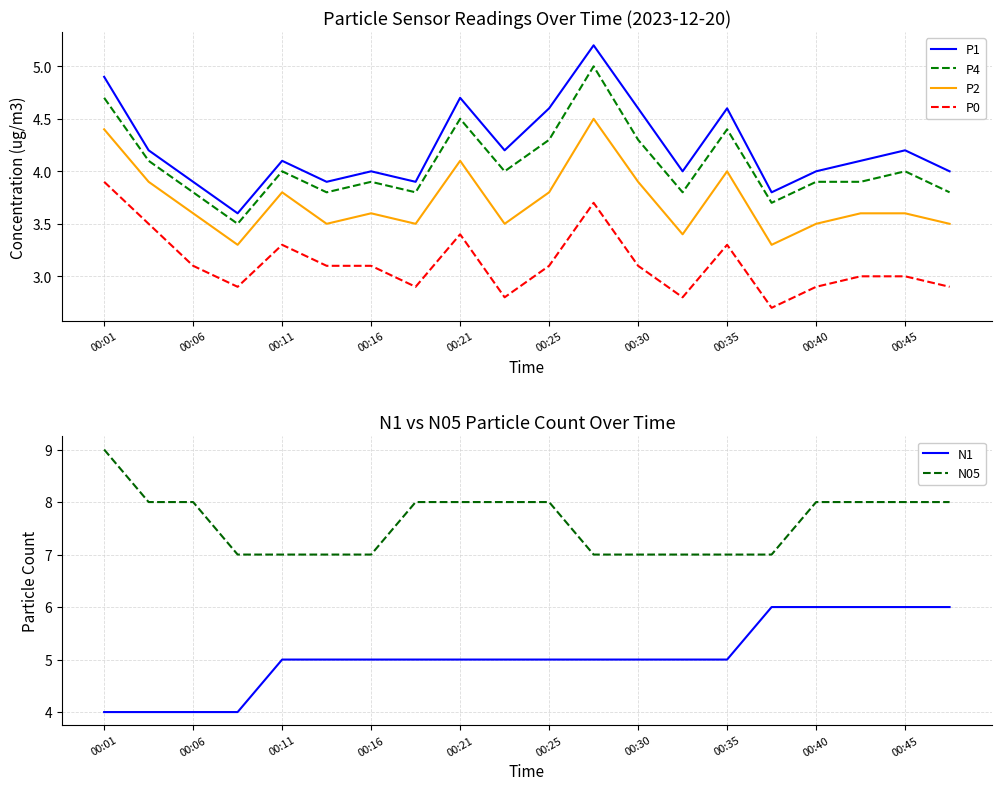

Which series has the largest total across all categories?

N05